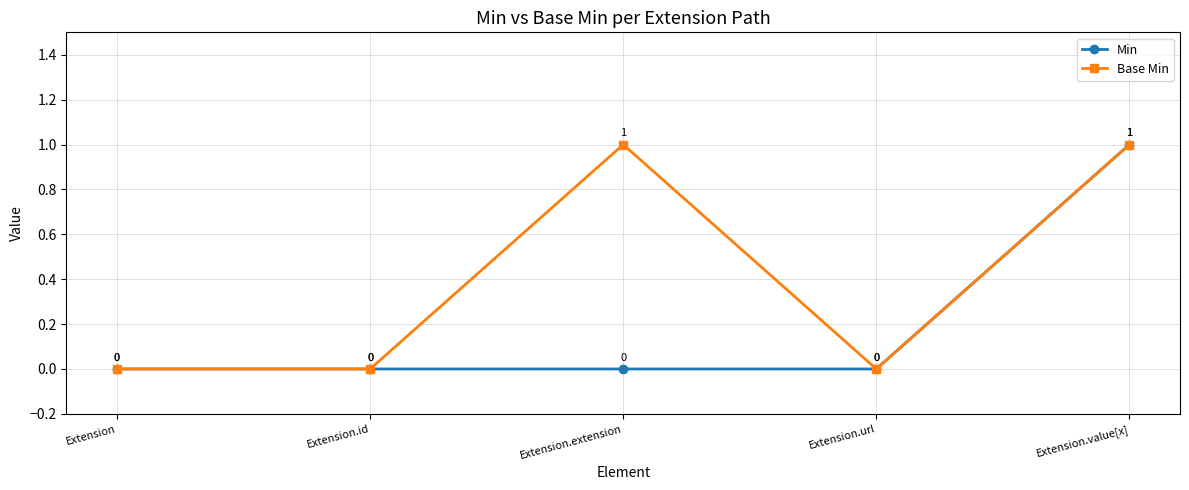

How many interior local peaks does the Base Min series have?

1